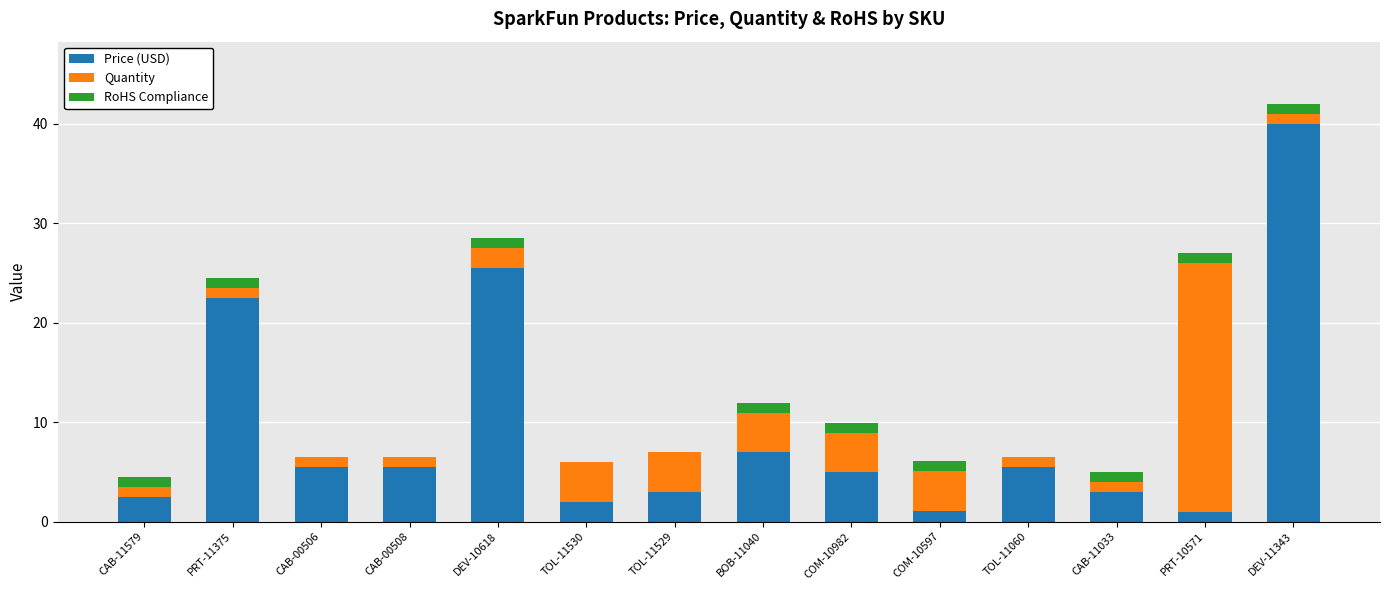

At which label is Price (USD) closest to 20?

PRT-11375